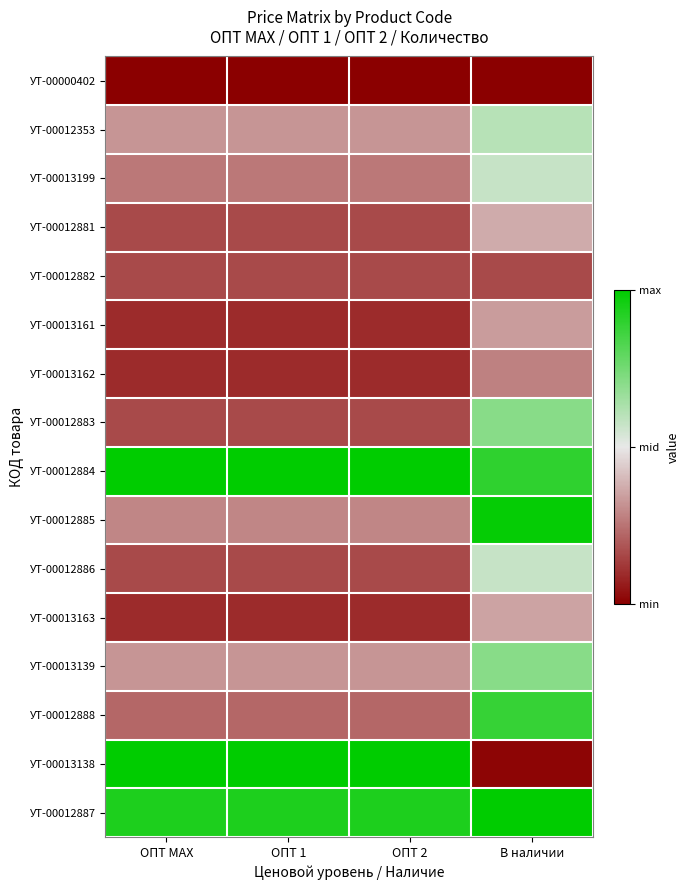

What is the total value across all series at ОПТ МАХ?

5.3